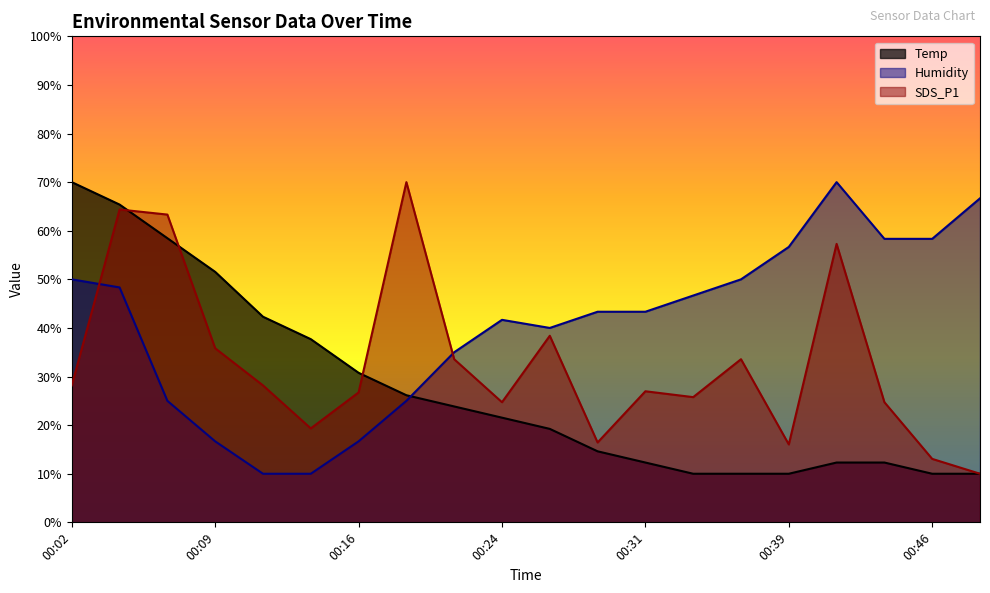

How many times do Temp and Humidity cross each other?

1